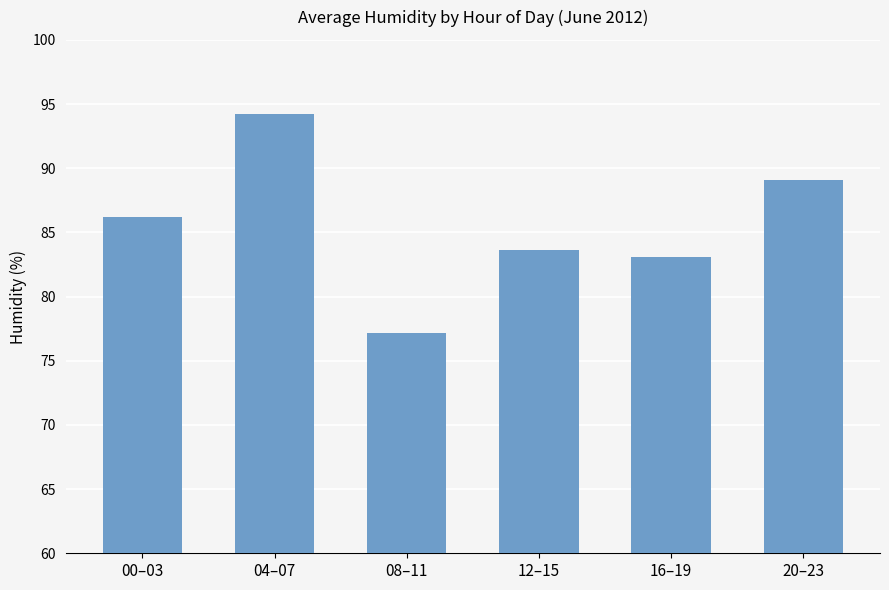

True or false: the data shows 51.0 at 16–19.

False